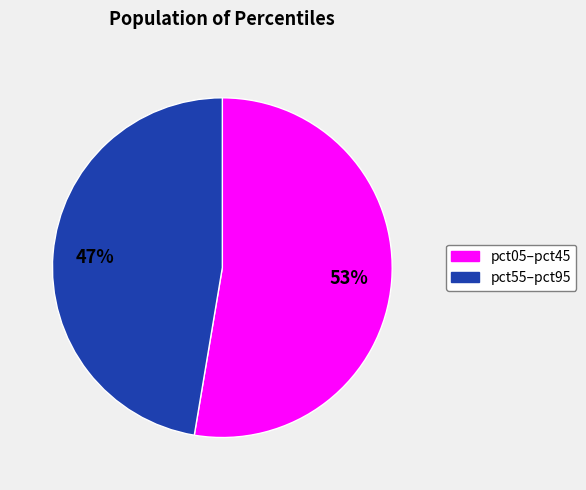

Is there a majority slice in this chart?

Yes